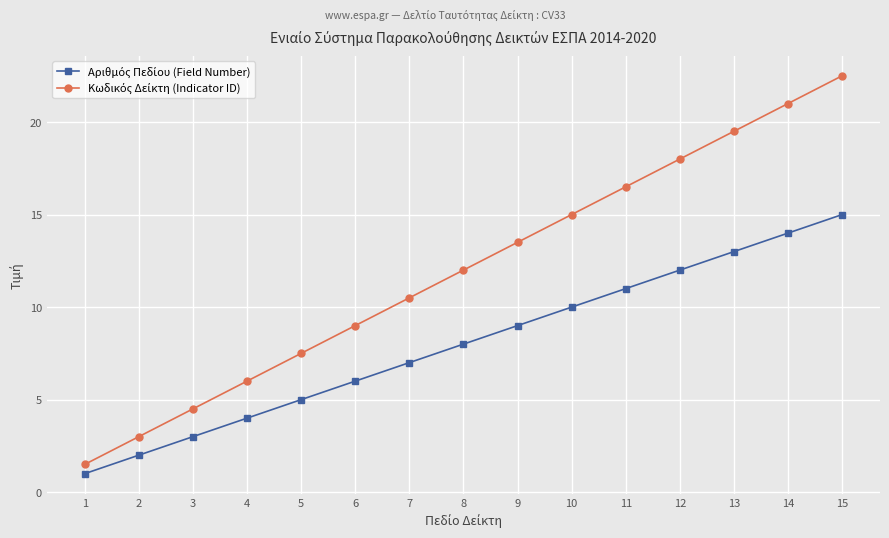

At which category is the sum across all series the highest?

15